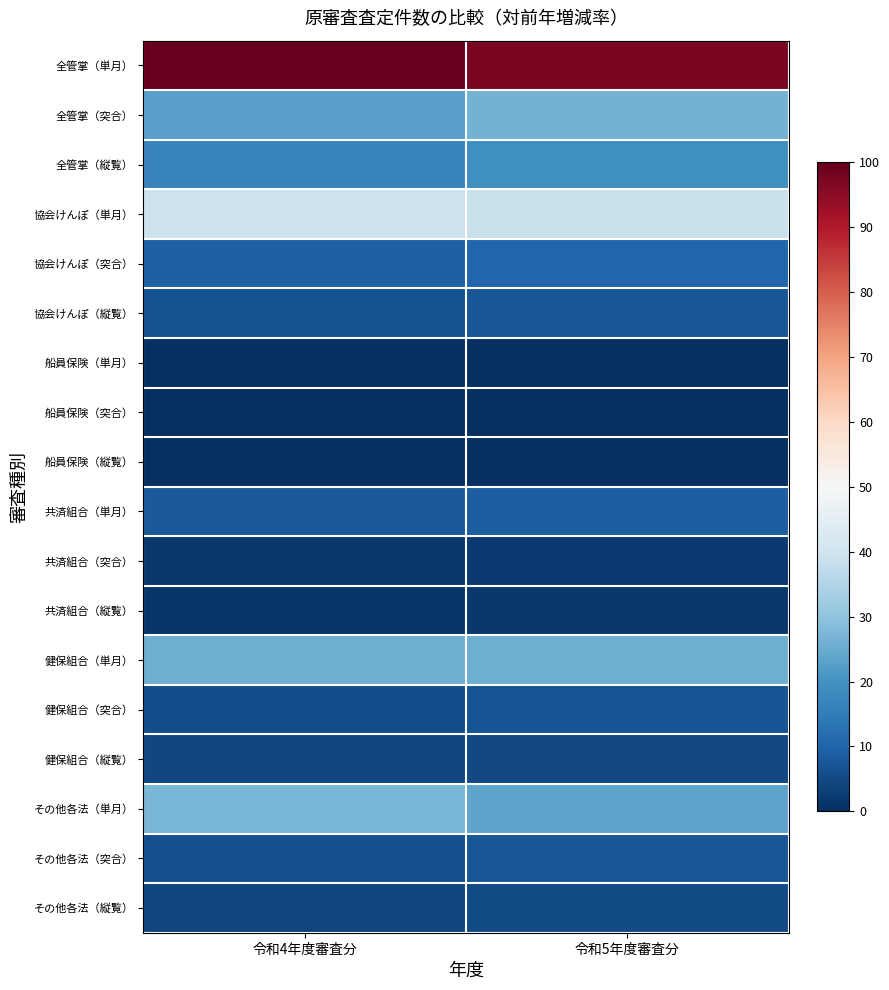

Rank the series by their maximum value, from lowest to highest.

船員保険（縦覧）, 船員保険（突合）, 船員保険（単月）, 共済組合（縦覧）, 共済組合（突合）, 健保組合（縦覧）, その他各法（縦覧）, 健保組合（突合）, その他各法（突合）, 協会けんぽ（縦覧）, 共済組合（単月）, 協会けんぽ（突合）, 全管掌（縦覧）, 健保組合（単月）, 全管掌（突合）, その他各法（単月）, 協会けんぽ（単月）, 全管掌（単月）